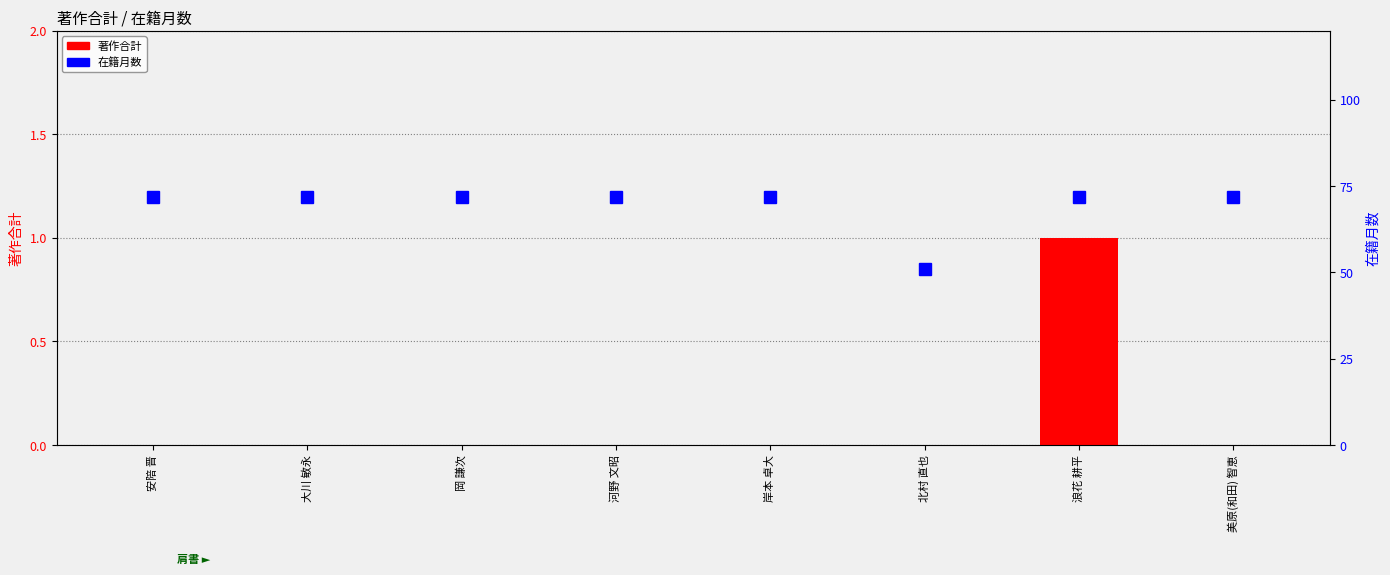

Does the chart contain any negative values?

No